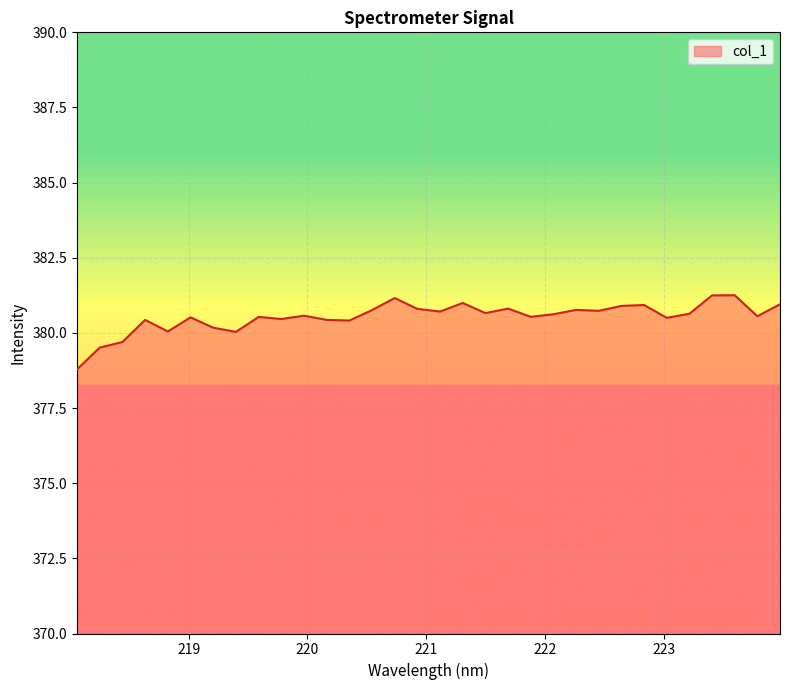

What is the difference between the maximum and minimum values?

2.5